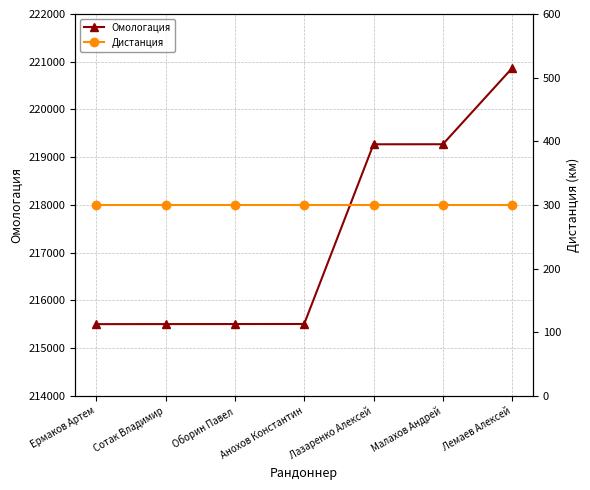

Which series has the largest range (max minus min)?

Омологация